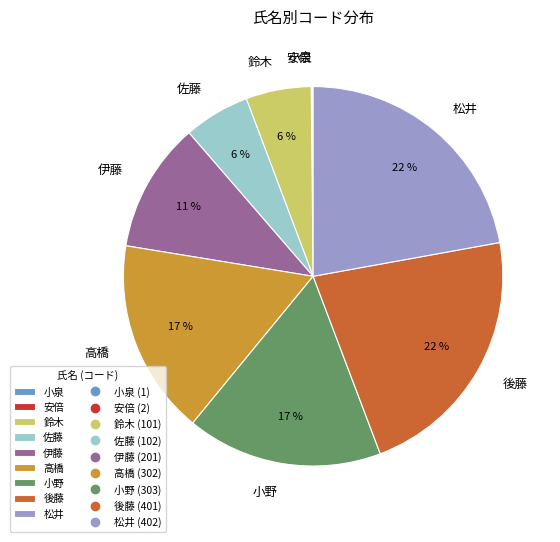

Is there any slice that represents more than half of the pie?

No